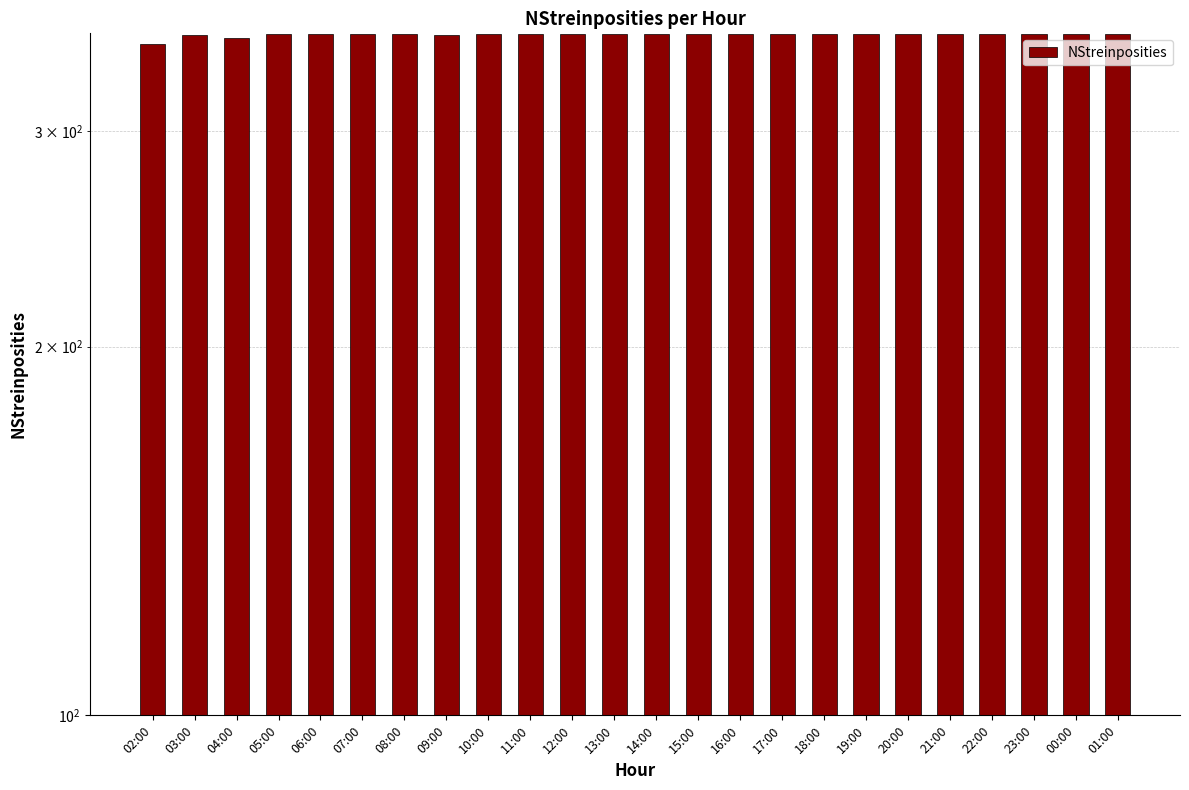

Does the chart contain stacked bars?

No